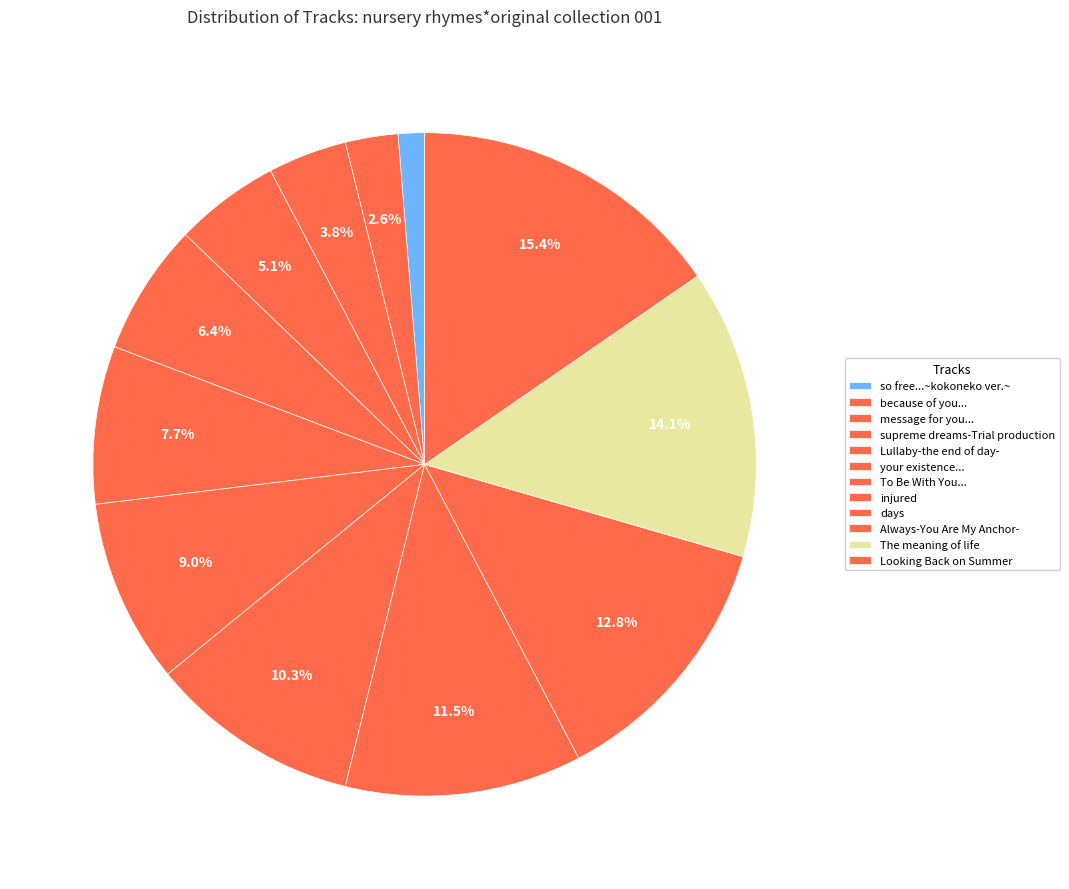

What percentage do supreme dreams-Trial production and Looking Back on Summer together represent?

20.5%